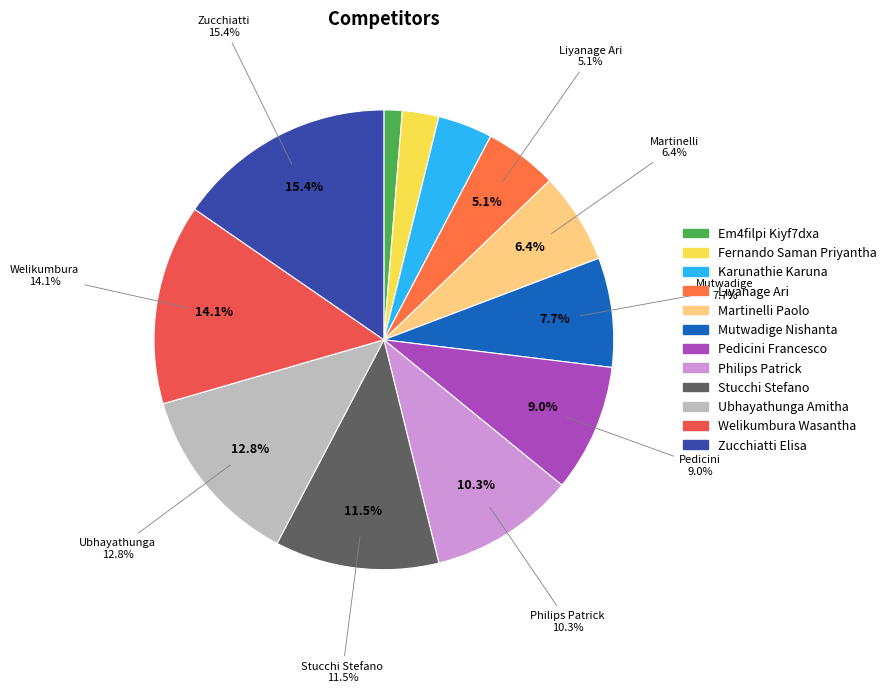

To the nearest percent, what is the combined percentage of Zucchiatti Elisa and Karunathie Karuna?

19%